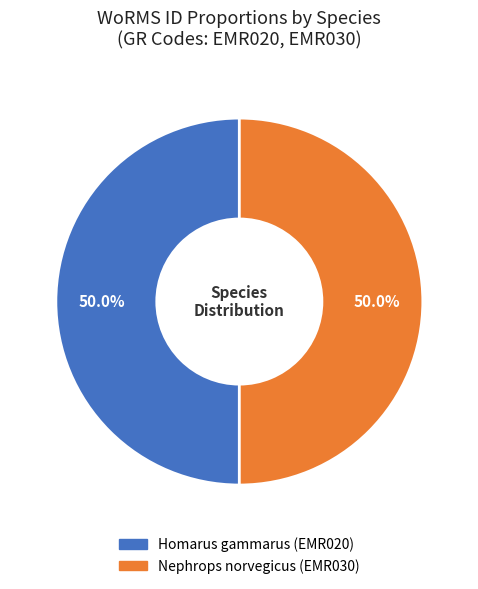

What is the total percentage of Nephrops norvegicus and Homarus gammarus?

100.0%